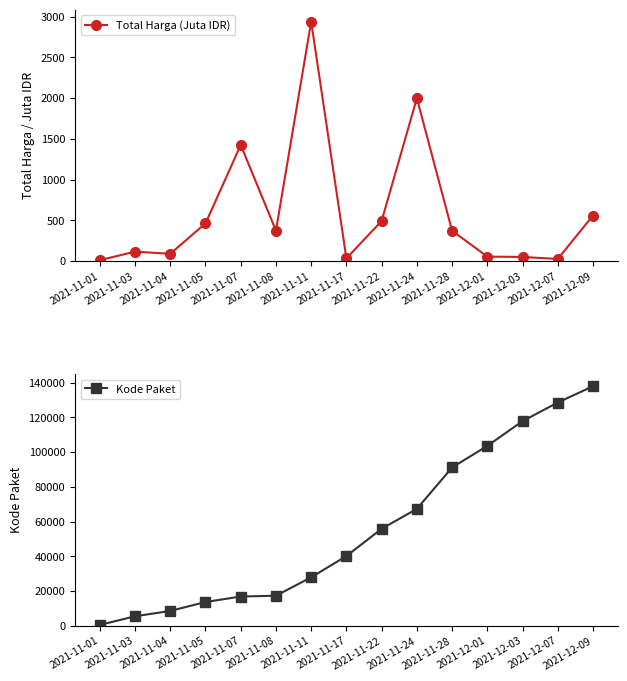

Where is Total Harga (Juta IDR) nearest to the value 1475?

2021-11-07